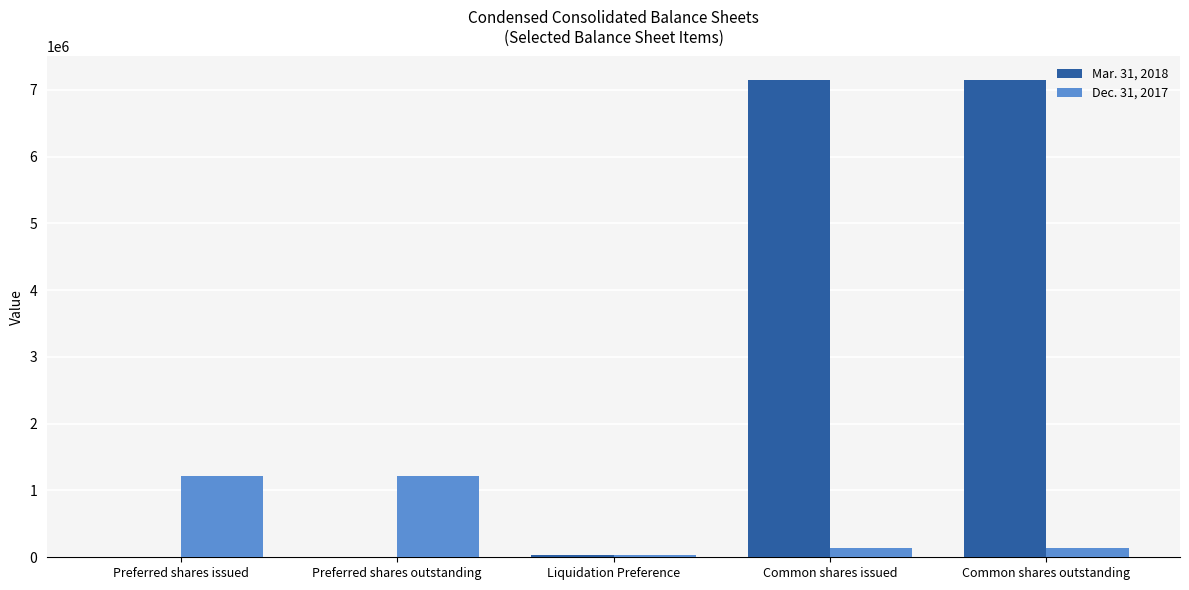

Is the value of Mar. 31, 2018 at Common shares issued greater than the value of Dec. 31, 2017 at Liquidation Preference?

Yes